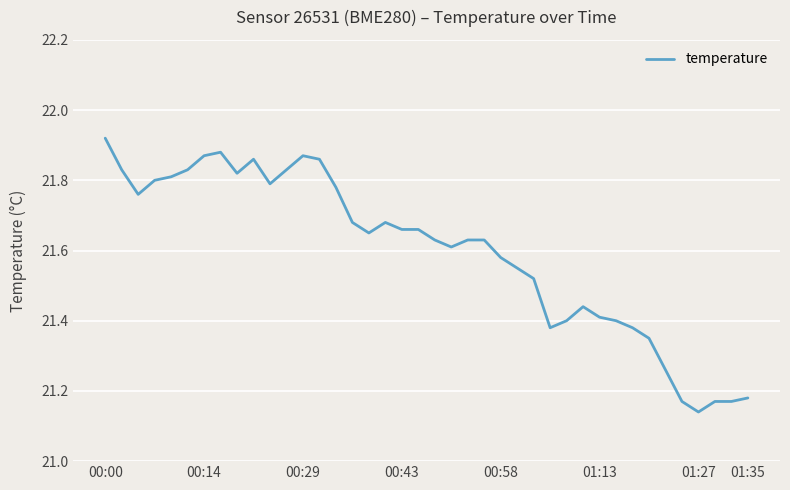

How many lines are shown in the chart?

1